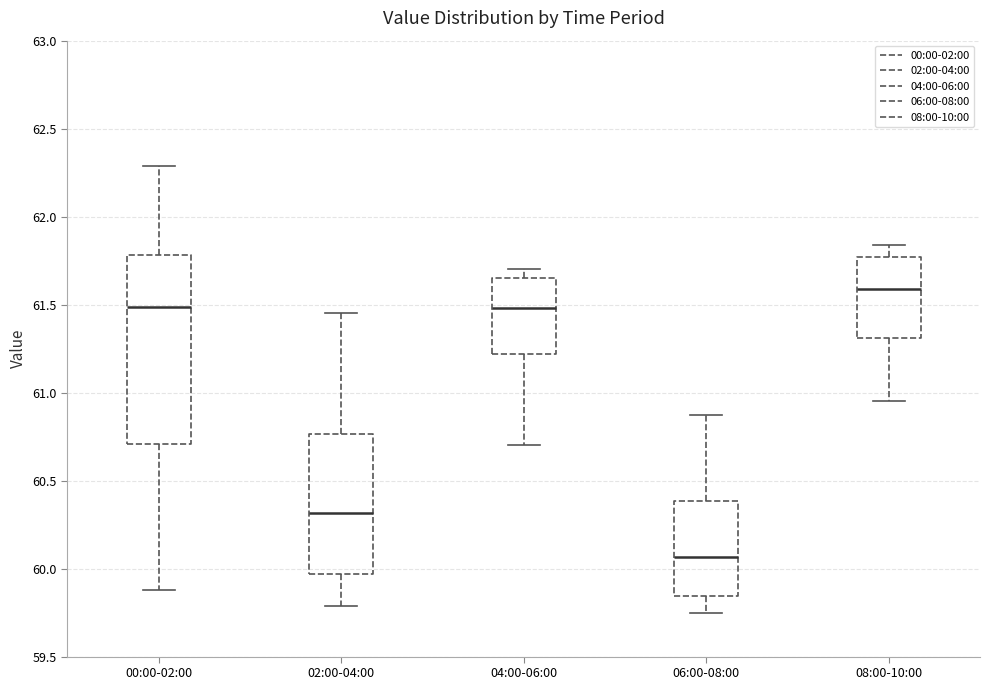

Where does the median line of the box for 06:00-08:00 sit on the y-axis? The values are not printed on the chart, so give them approximately, as read against the axis.

60.05